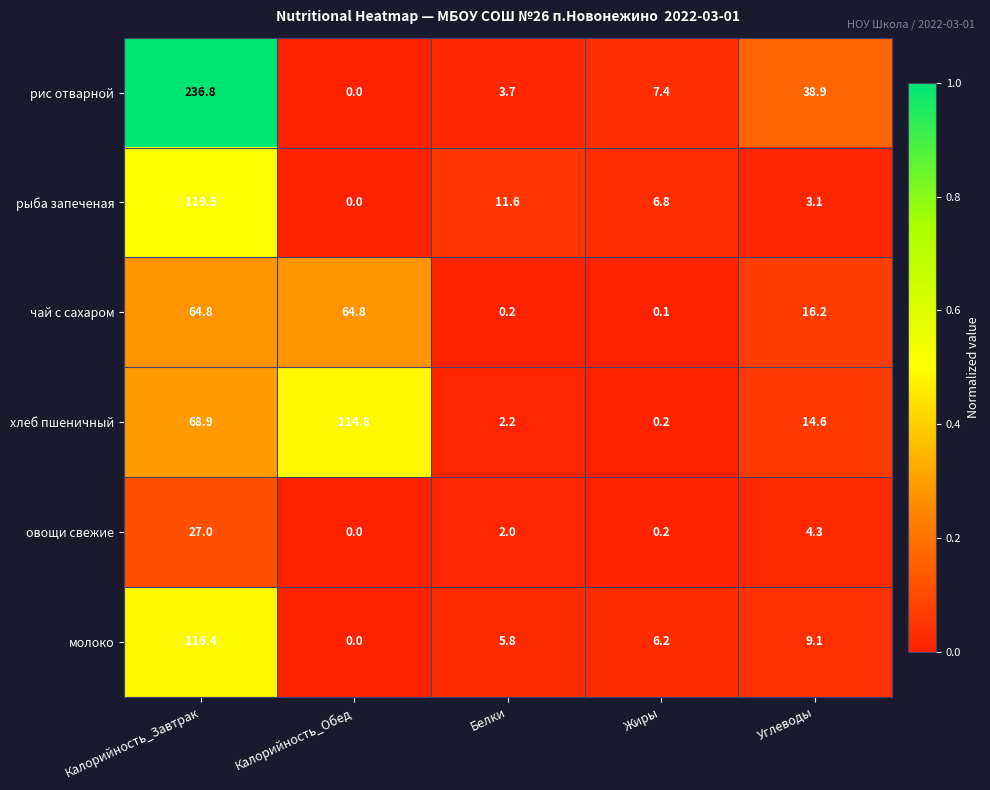

At which label is чай с сахаром closest to 32?

Углеводы